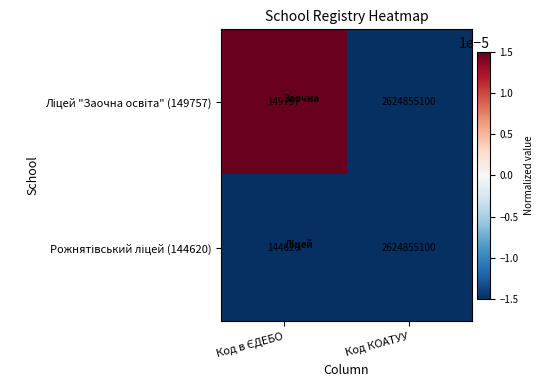

What is the smallest value displayed?

144620